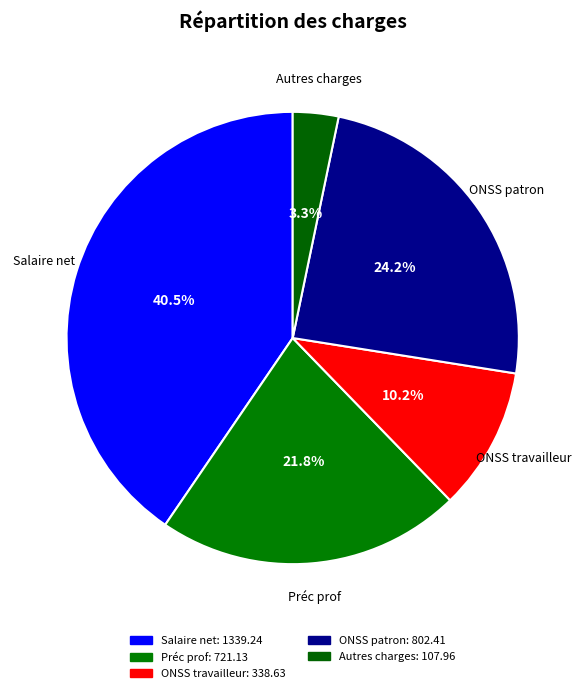

To the nearest percent, what portion does ONSS travailleur represent?

10%